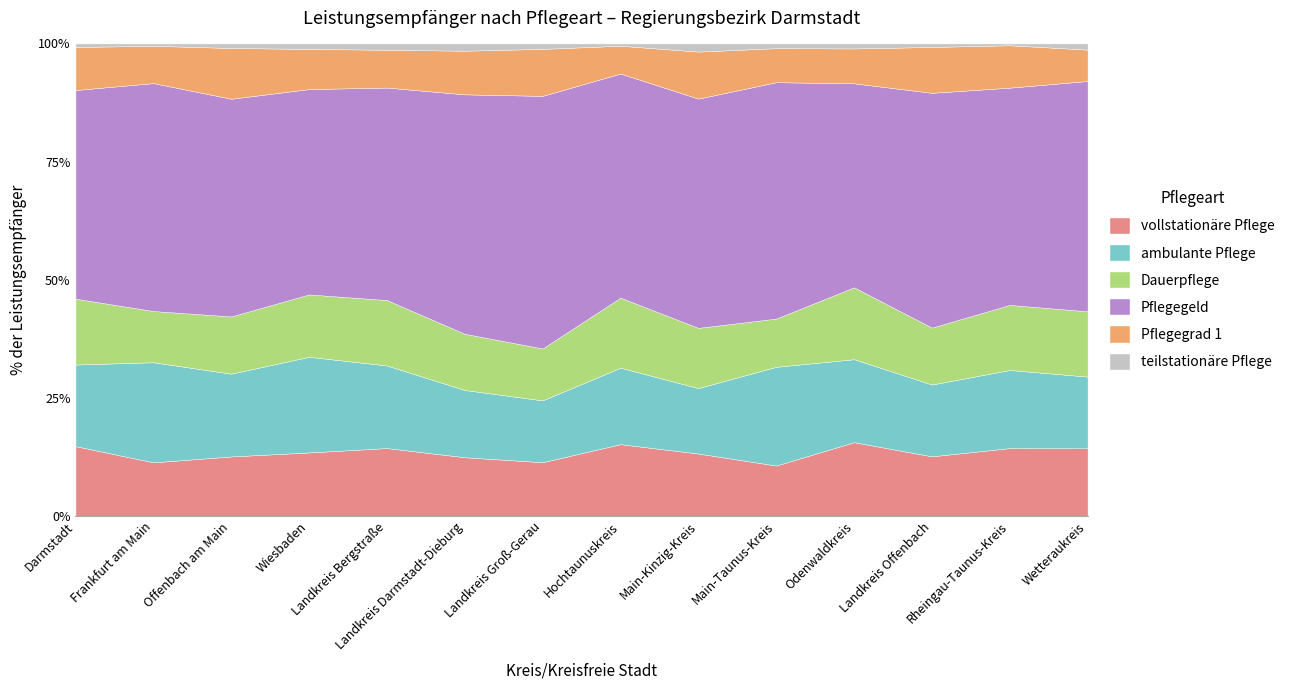

What is the lowest value of the vollstationäre Pflege series?

10.7